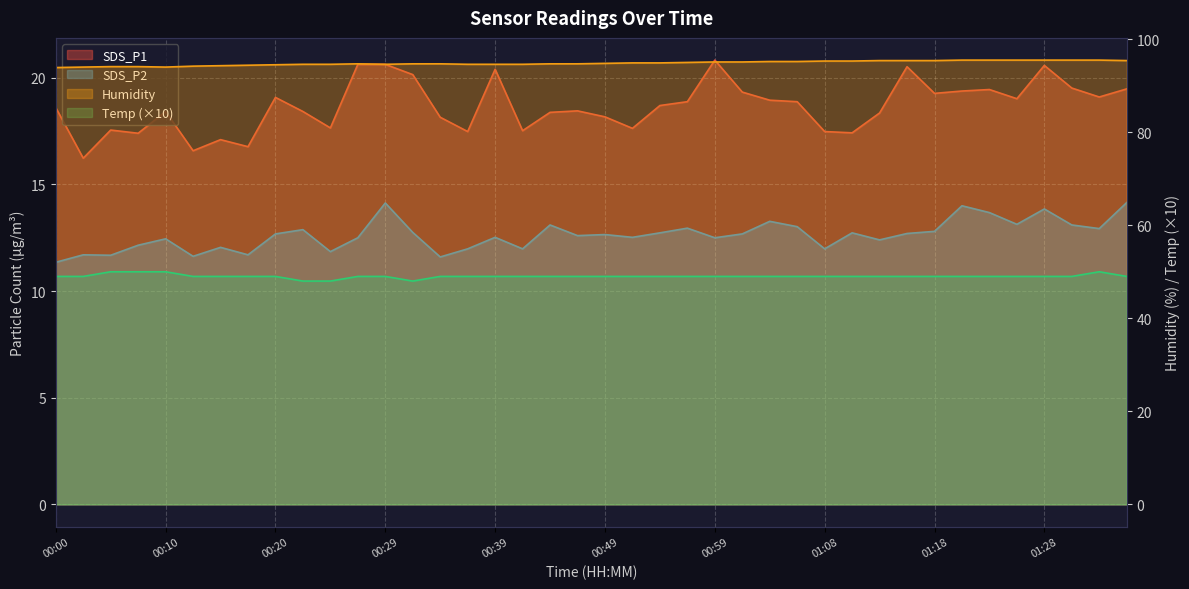

How many values in the Temp series exceed 49?

4